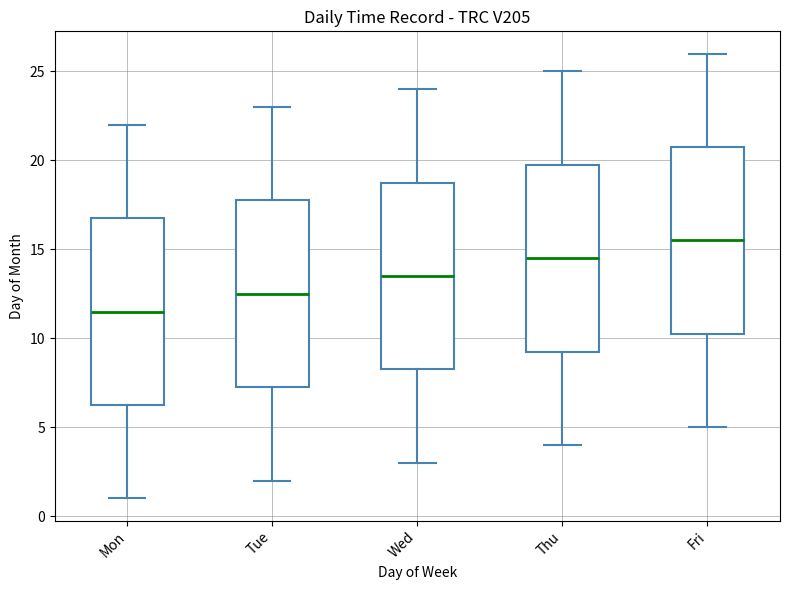

Which box has the highest median line?

Fri